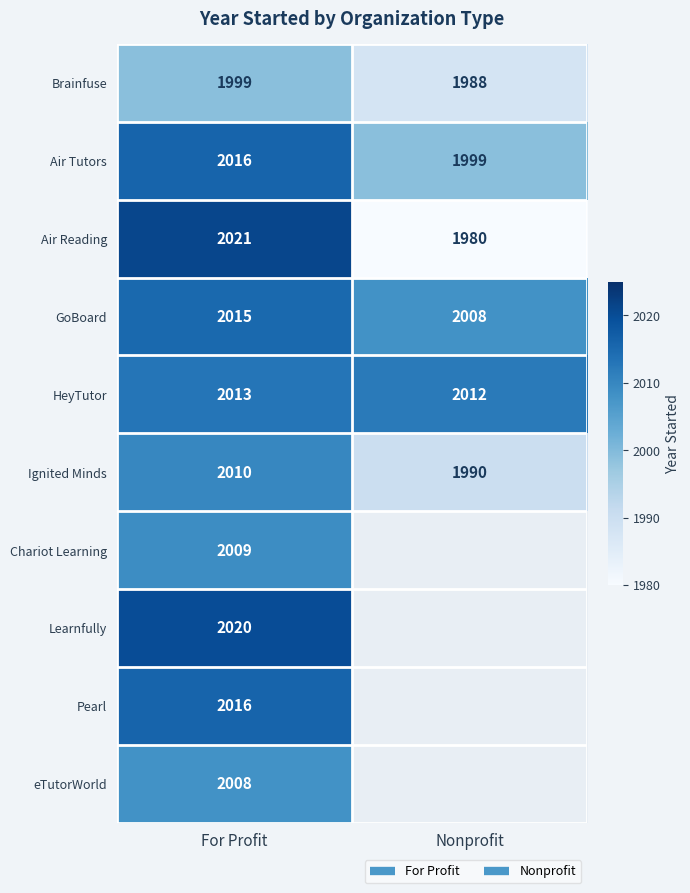

How many data points does each series have?

2